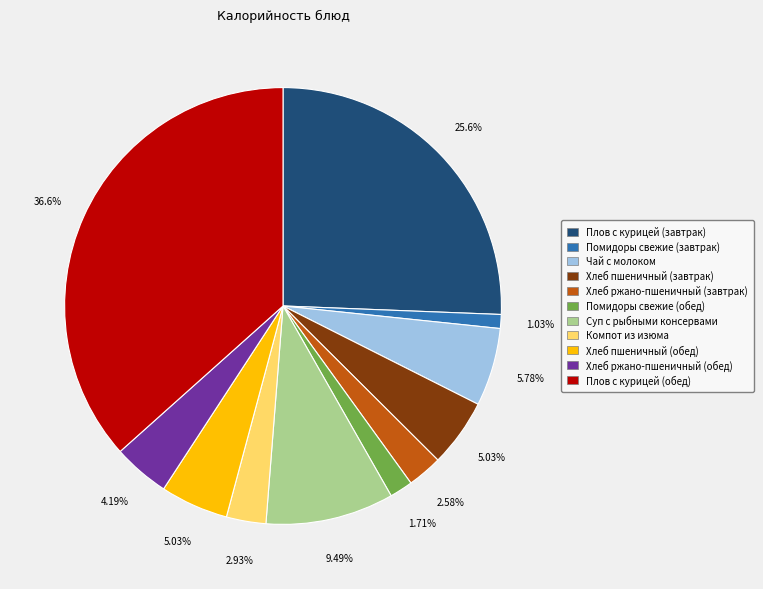

What is the total percentage of Хлеб пшеничный (обед) and Чай с молоком?

10.8%